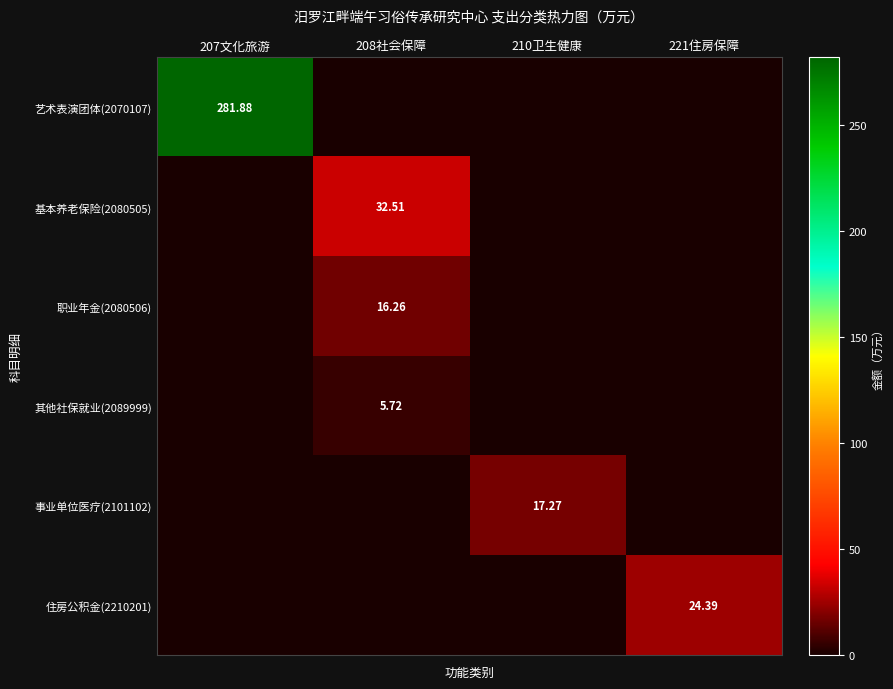

What is the average value of the 职业年金(2080506) series?

4.1